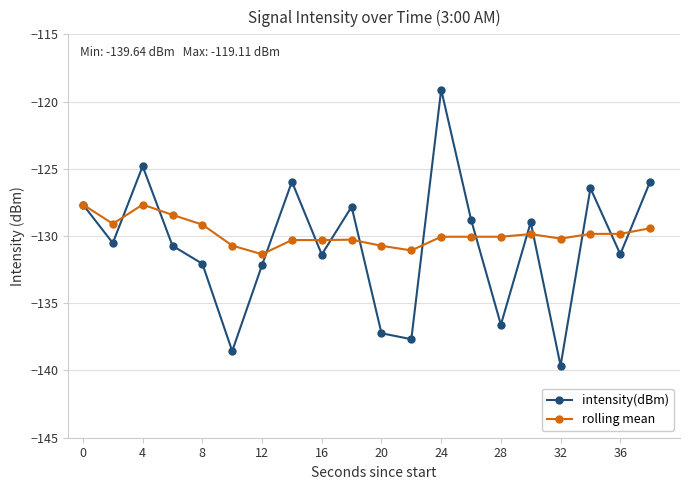

True or false: intensity(dBm) has more than 0 interior local peaks.

True